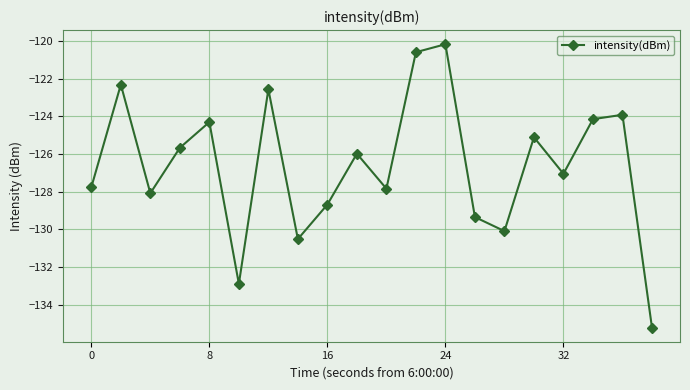

Does the chart have visible grid lines?

Yes